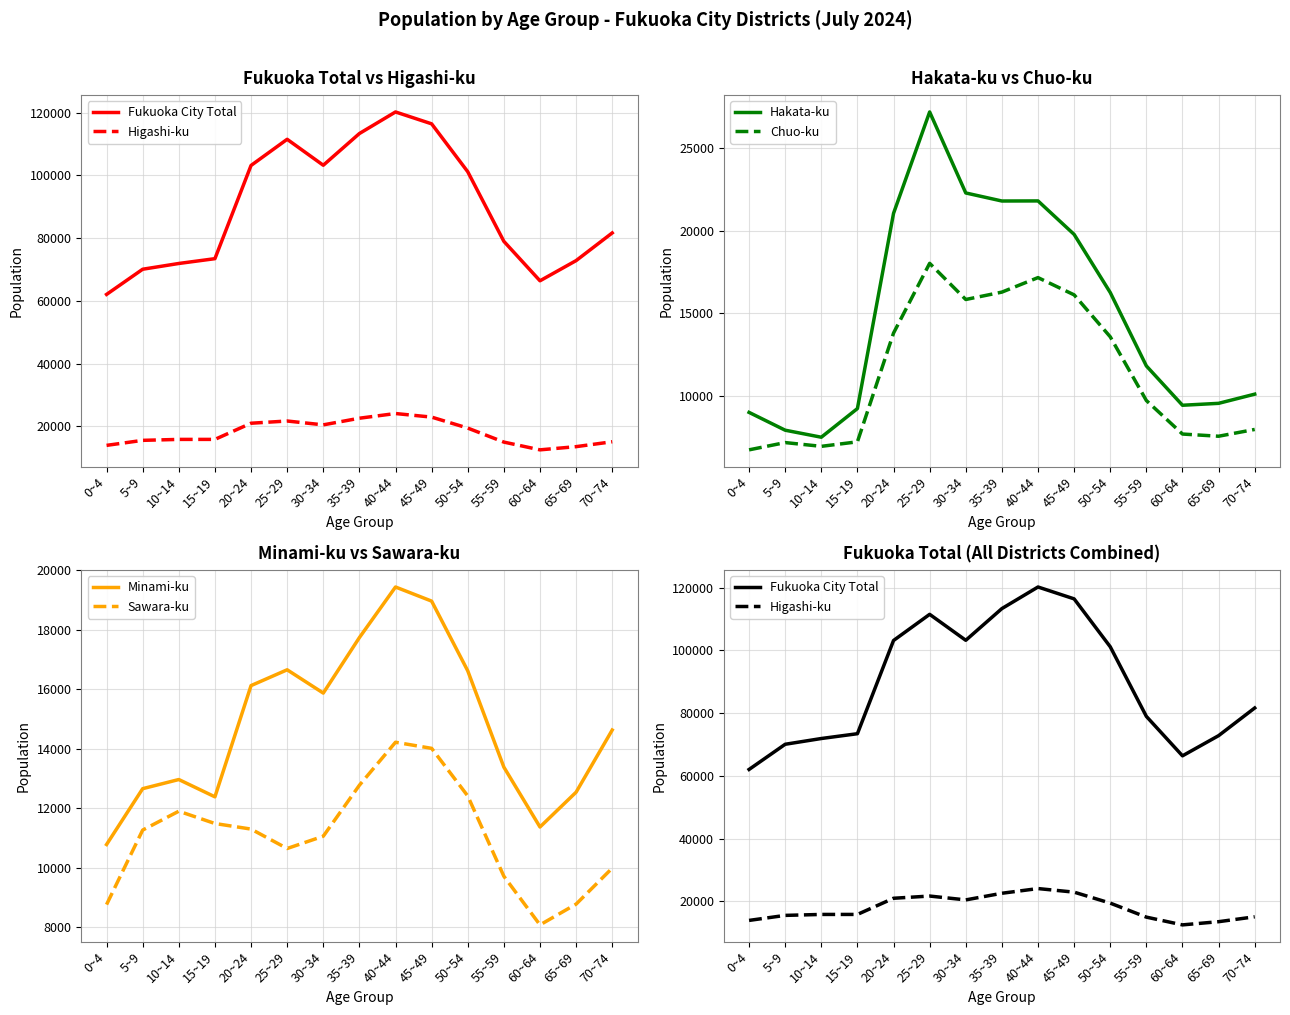

List the series in order of their peak value, lowest first.

Sawara-ku, Chuo-ku, Minami-ku, Higashi-ku, Hakata-ku, Fukuoka City Total